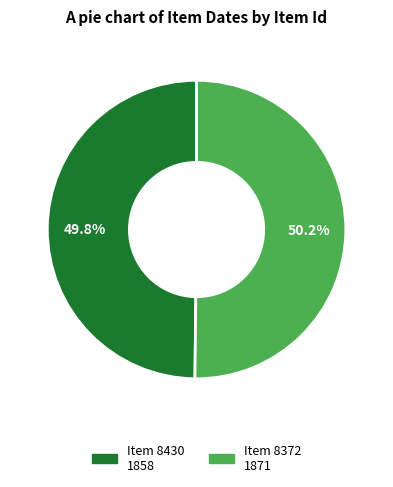

Is there any slice that represents more than half of the pie?

Yes